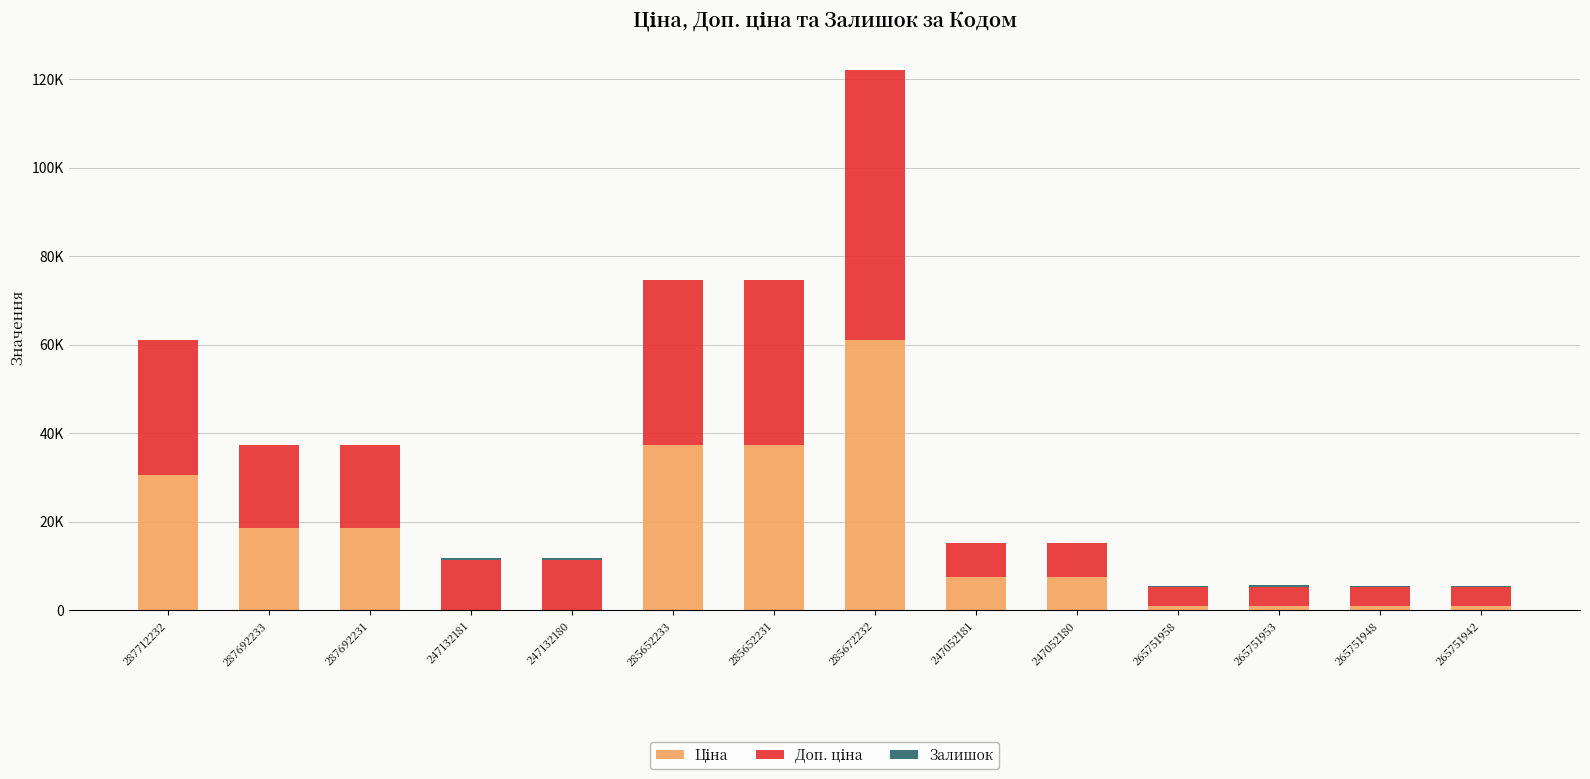

At 247052181, list the series in order from smallest to largest.

Залишок, Доп. ціна, Ціна